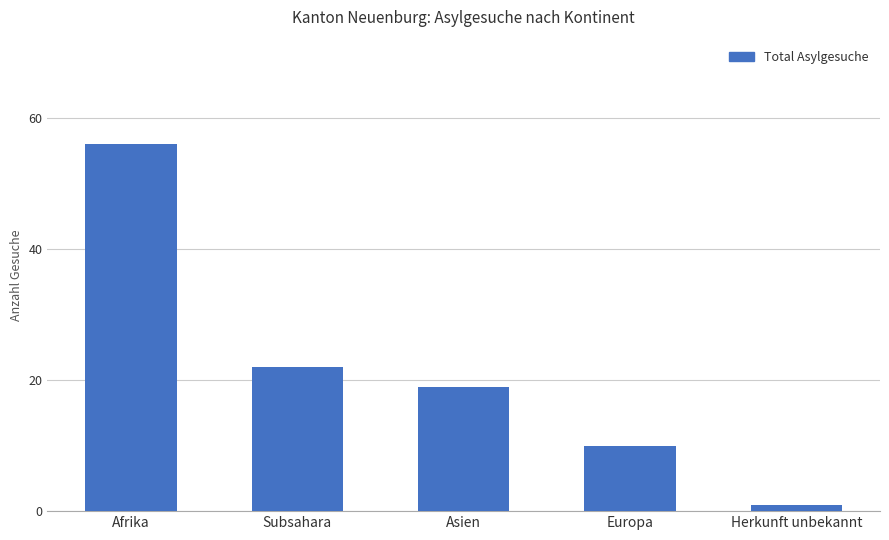

What is the sum of the values at Europa and Herkunft unbekannt?

11